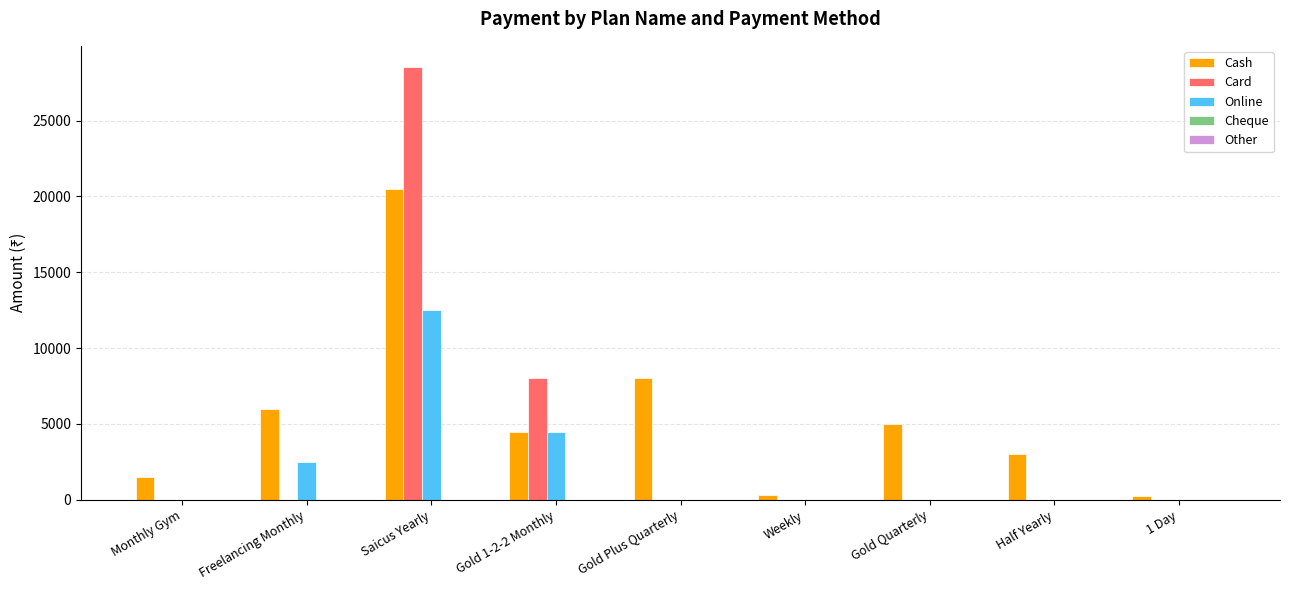

How many groups of bars are there?

9